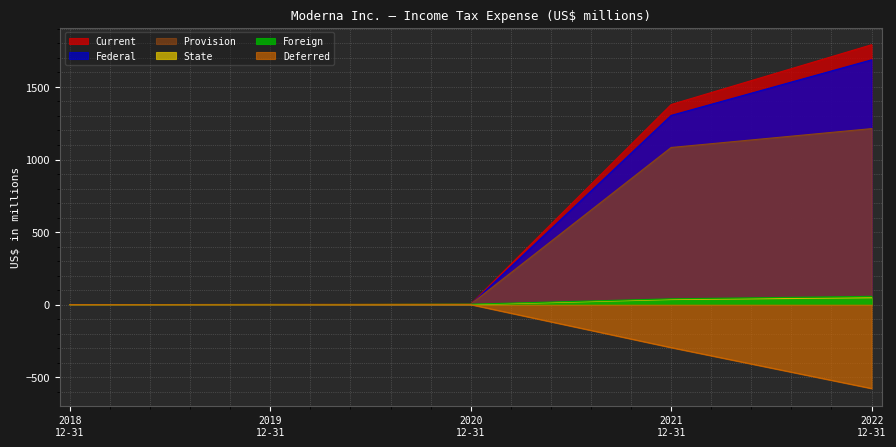

What position from the left is 2019 12-31?

2